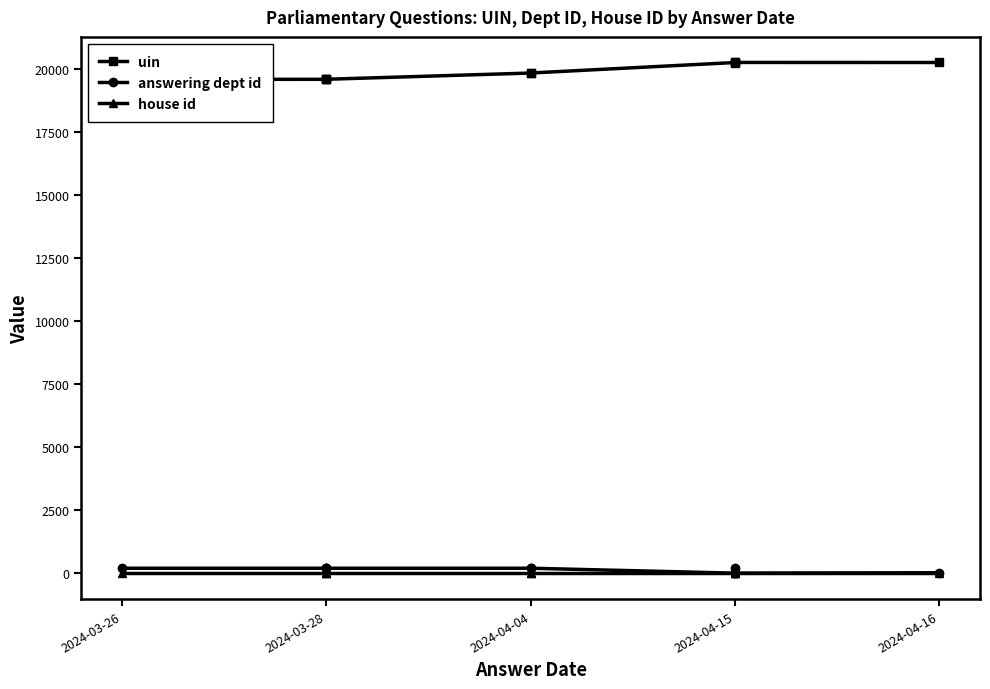

True or false: answering dept id and house id cross at least once.

False